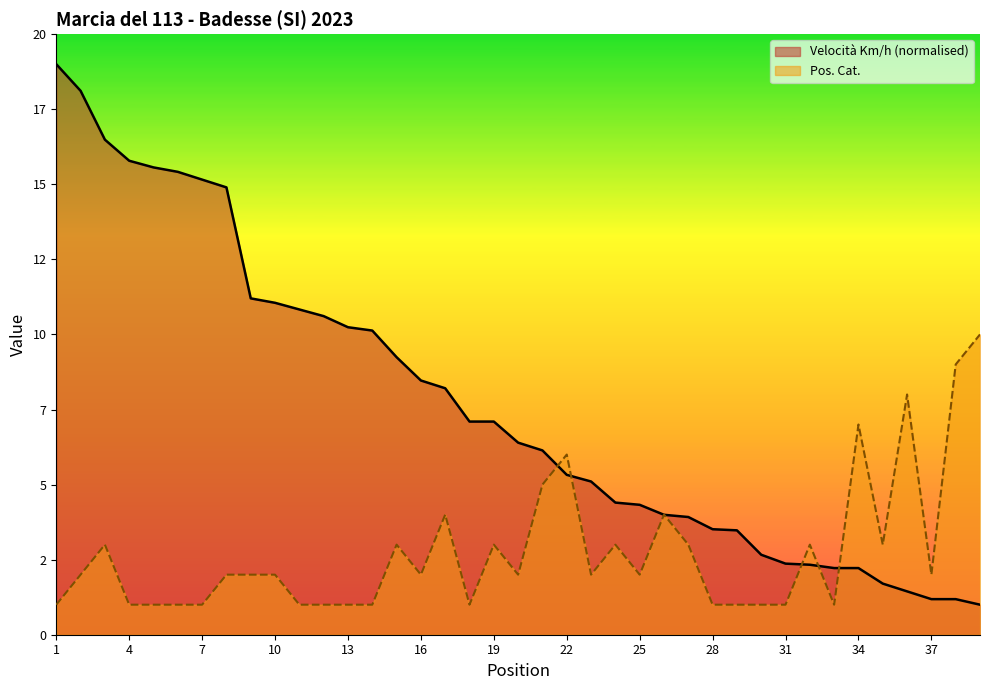

List the labels in order of Pos. Cat. value, smallest first.

1, 4, 5, 6, 7, 11, 12, 13, 14, 18, 28, 29, 30, 31, 33, 2, 8, 9, 10, 16, 20, 23, 25, 37, 3, 15, 19, 24, 27, 32, 35, 17, 26, 21, 22, 34, 36, 38, 39